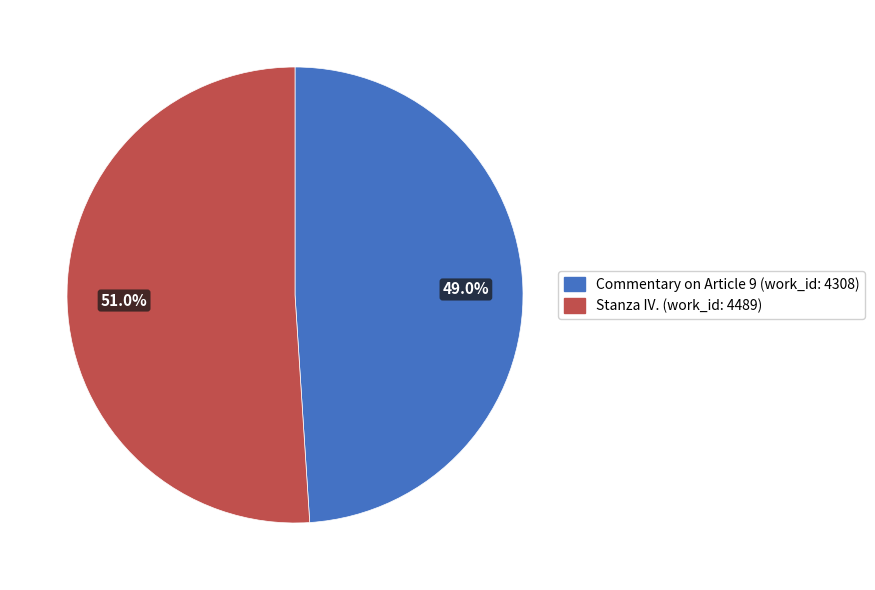

Is there a majority slice in this chart?

Yes